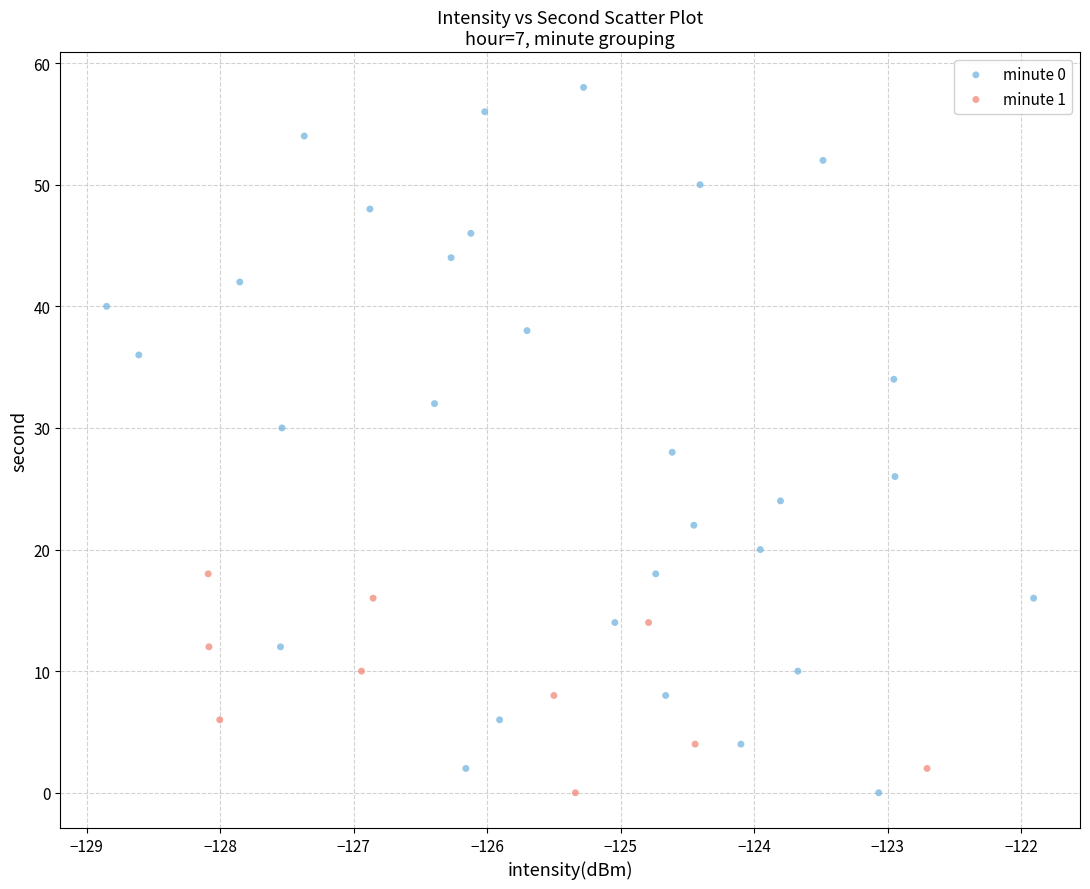

Which series reaches the maximum Y coordinate?

minute 0